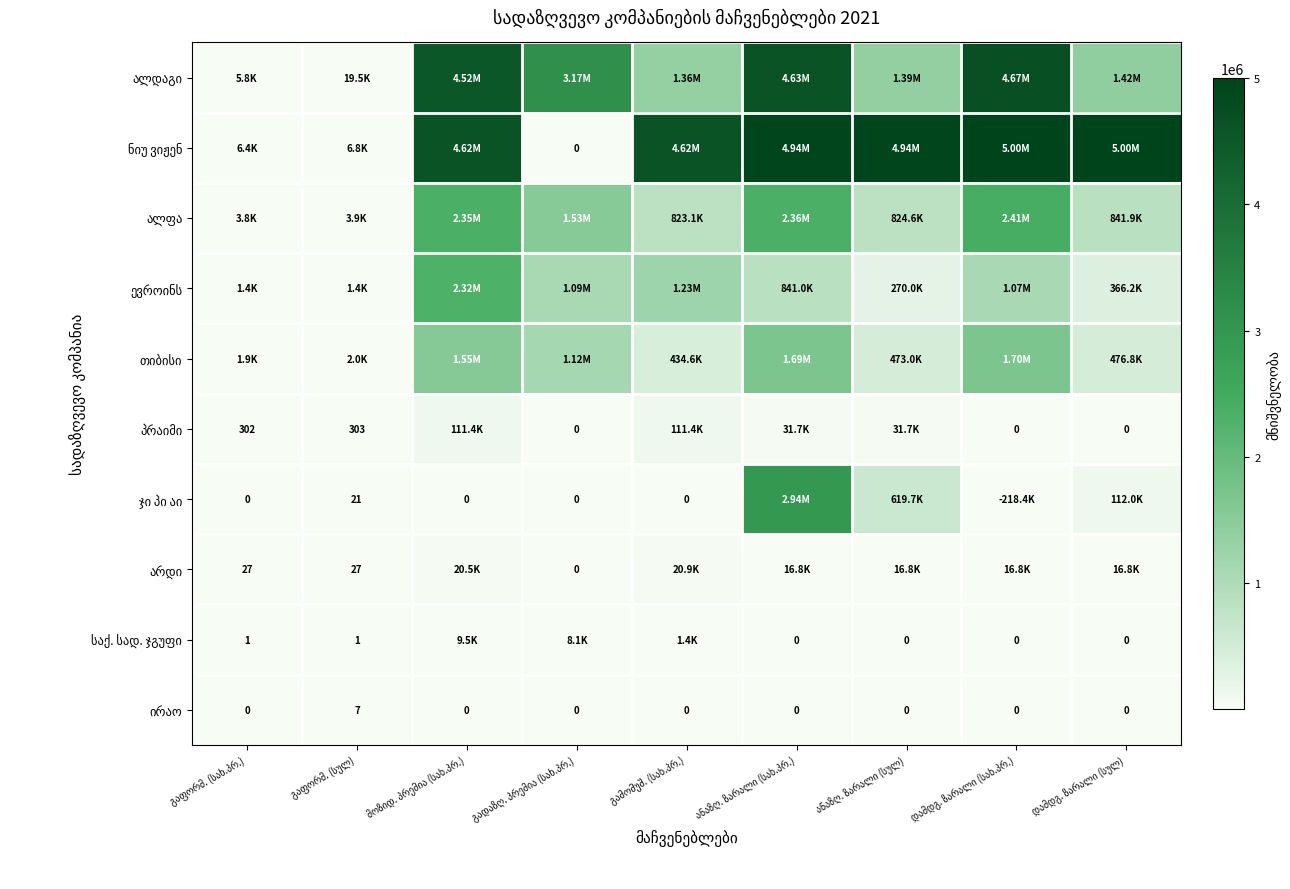

The value of ალფა at მოზიდ. პრემია (სახ.პრ.) is 2351760.4. True or false?

True